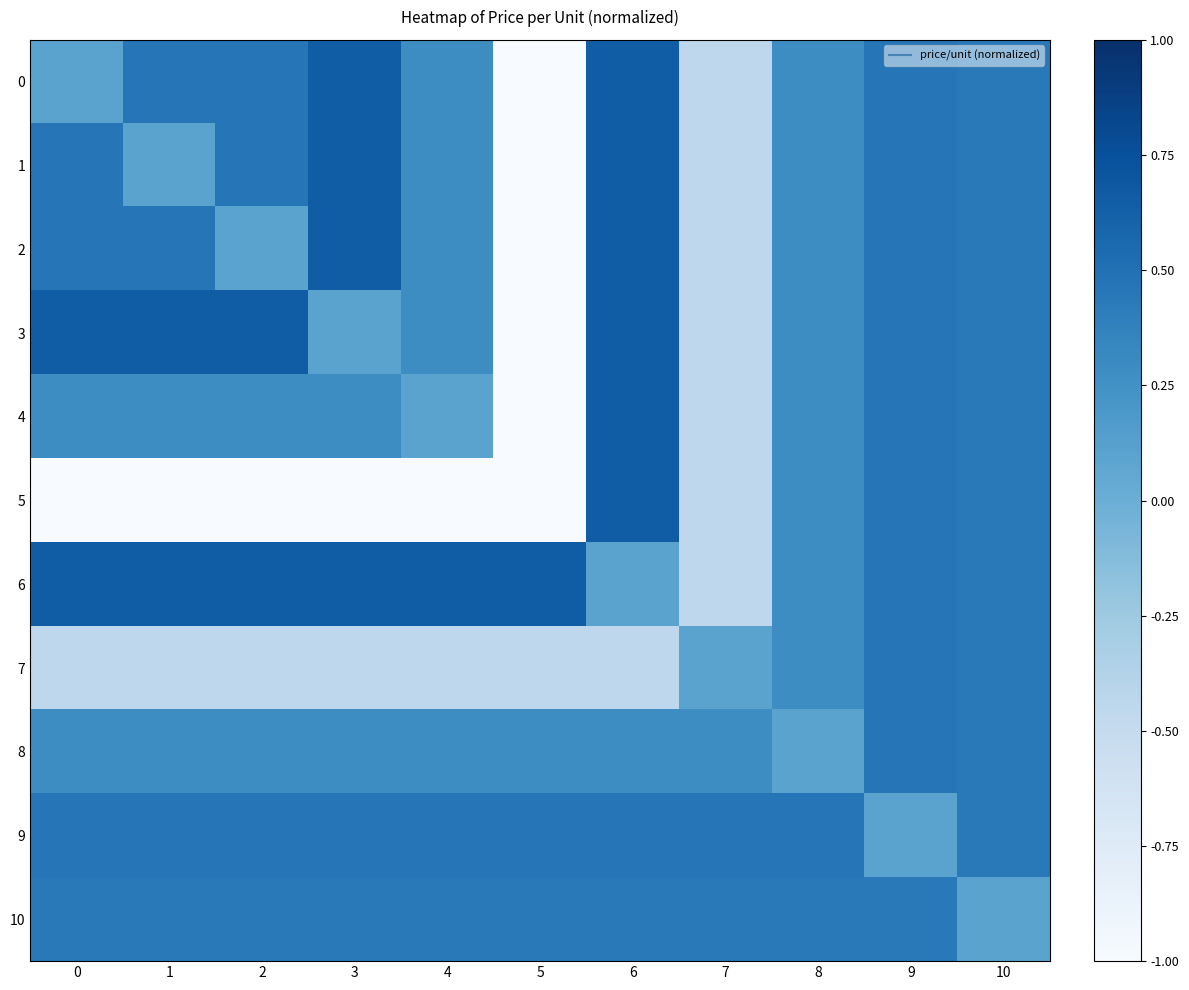

At how many categories does at least one series exceed 0?

11